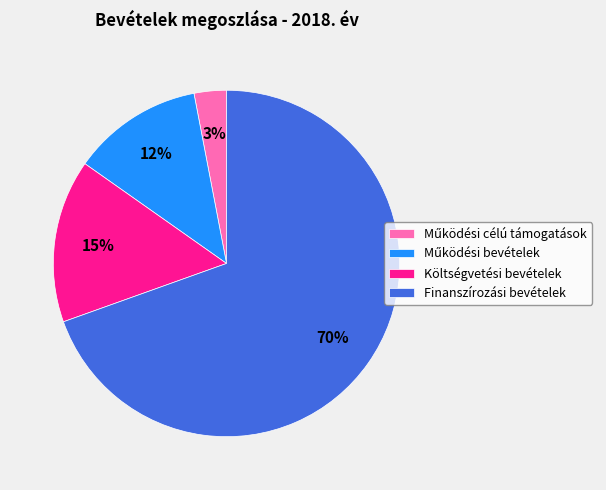

To the nearest percent, what is the difference between the largest and smallest slice percentages?

67%